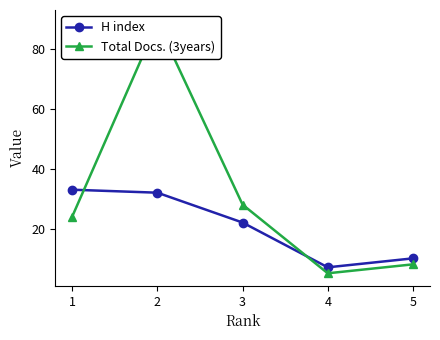

What is the difference between the maximum and second lowest values in the H index series?

23